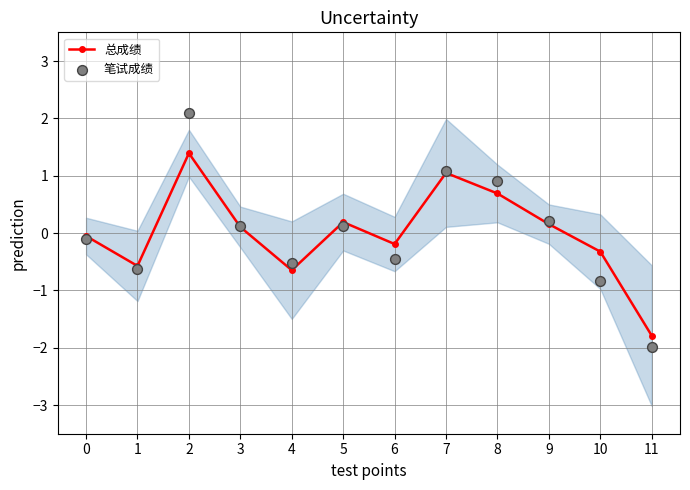

What are all the series names shown in the legend?

总成绩, 笔试成绩